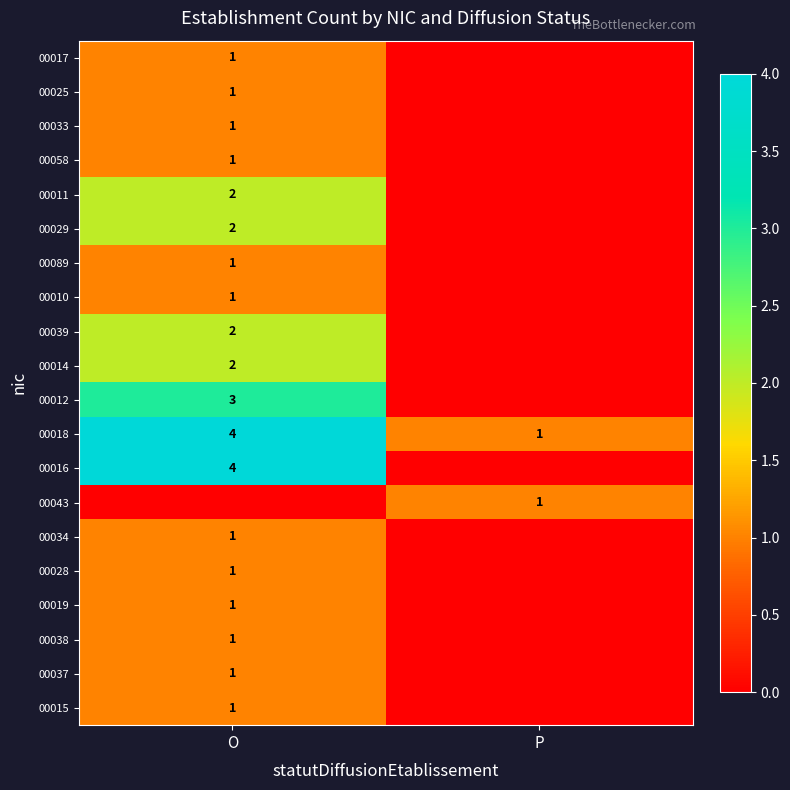

What is the sum of all 00018 values?

5